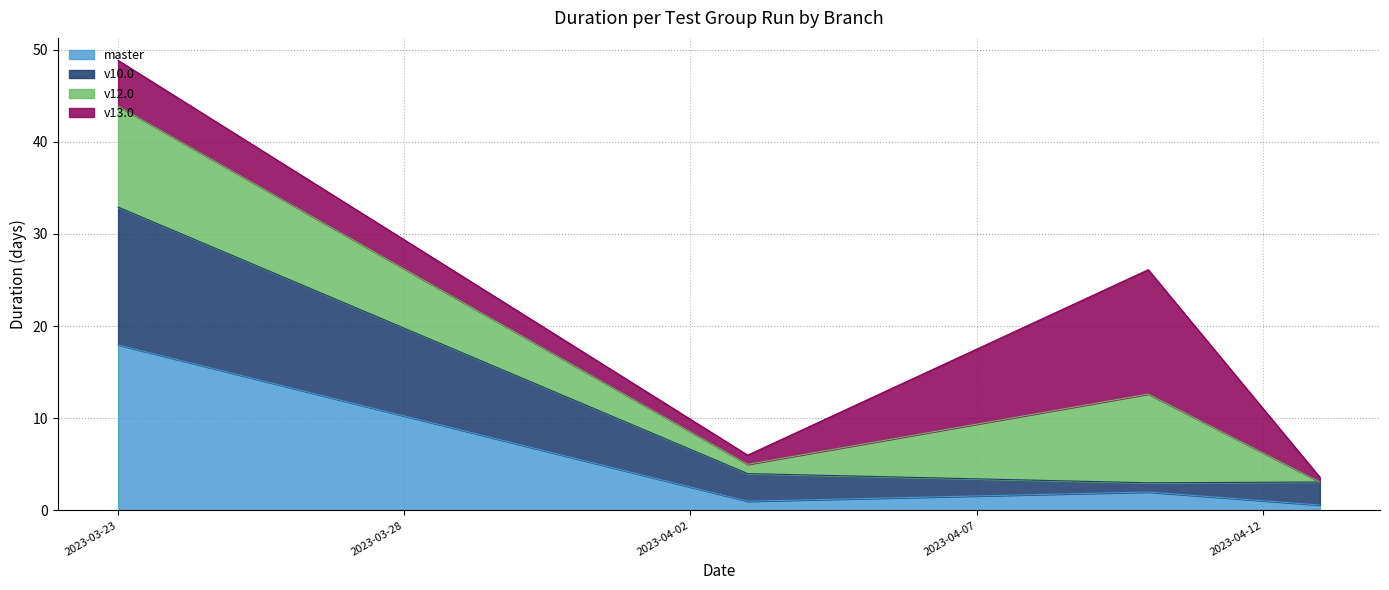

What are all the series names shown in the legend?

master, v10.0, v12.0, v13.0